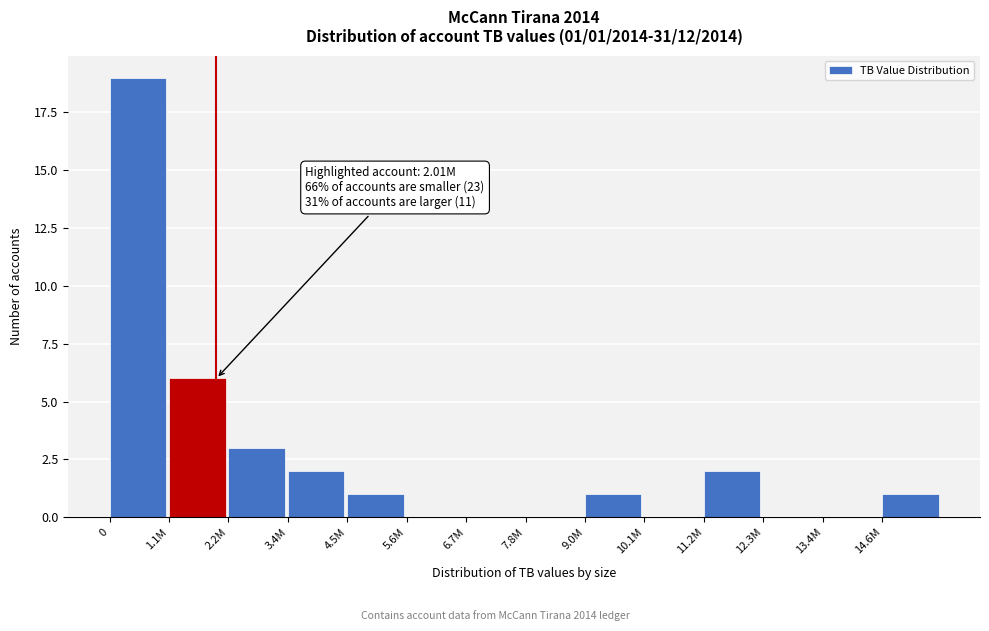

Reading left to right, extract all data points from this chart.

0=19	1.1M=6	2.2M=3	3.4M=2	4.5M=1	5.6M=0	6.7M=0	7.8M=0	9.0M=1	10.1M=0	11.2M=2	12.3M=0	13.4M=0	14.6M=1